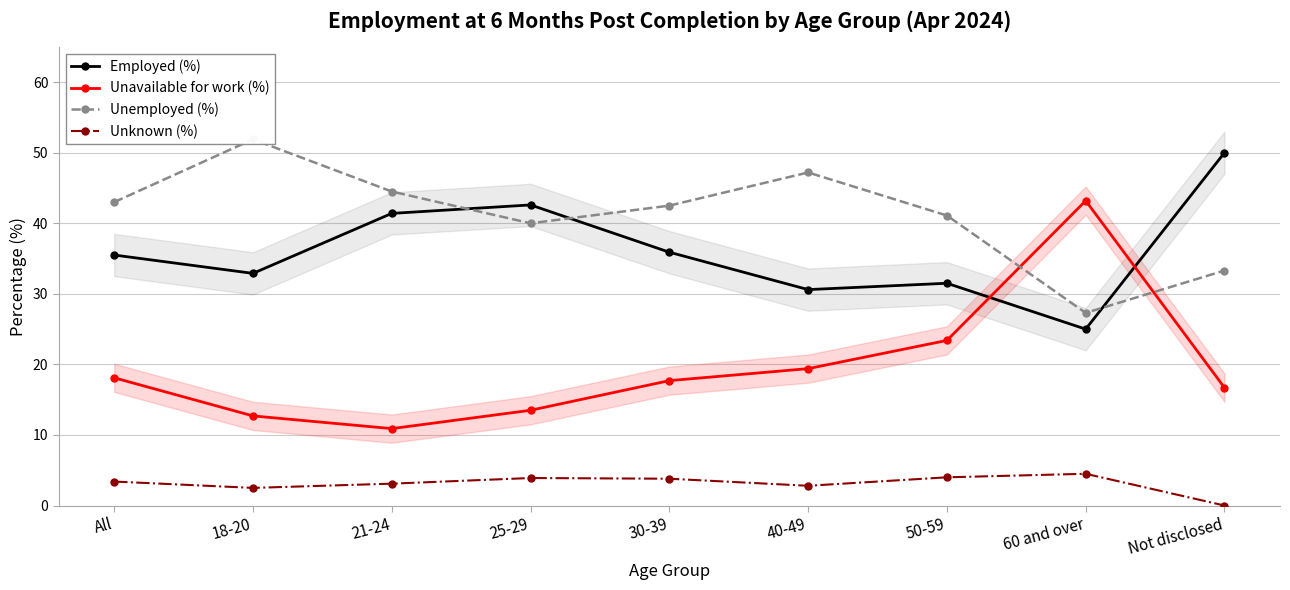

Between which two adjacent categories do Employed (%) and Unemployed (%) first intersect?

21-24 and 25-29